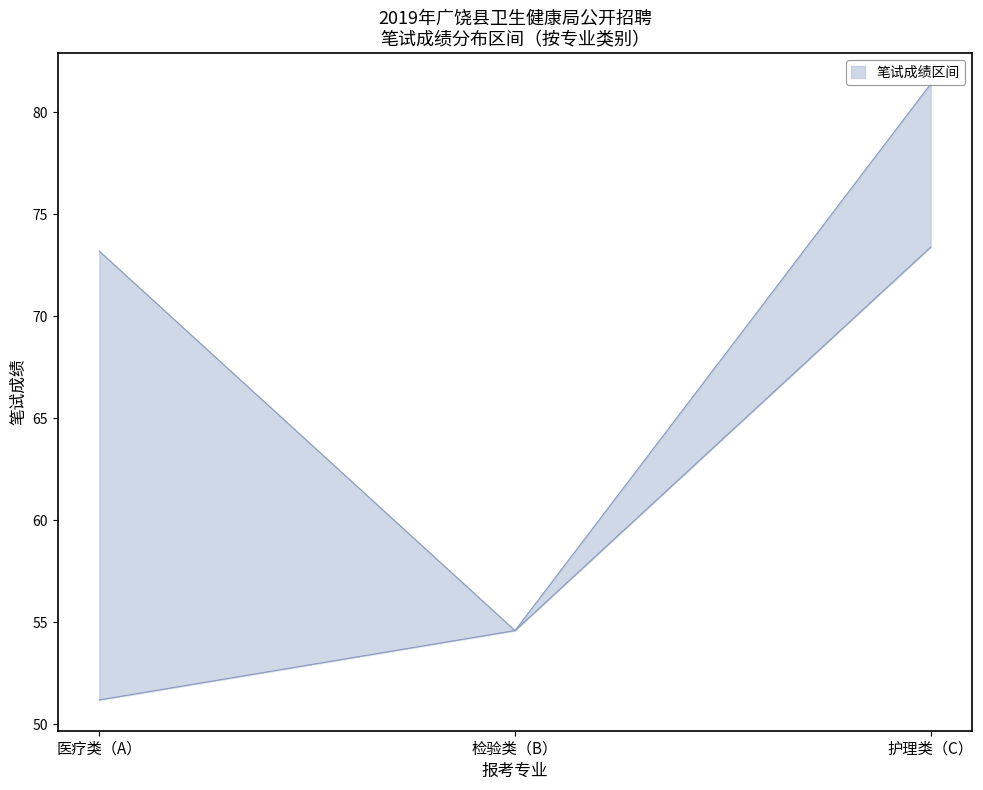

At which category is the sum across all series the highest?

护理类（C）